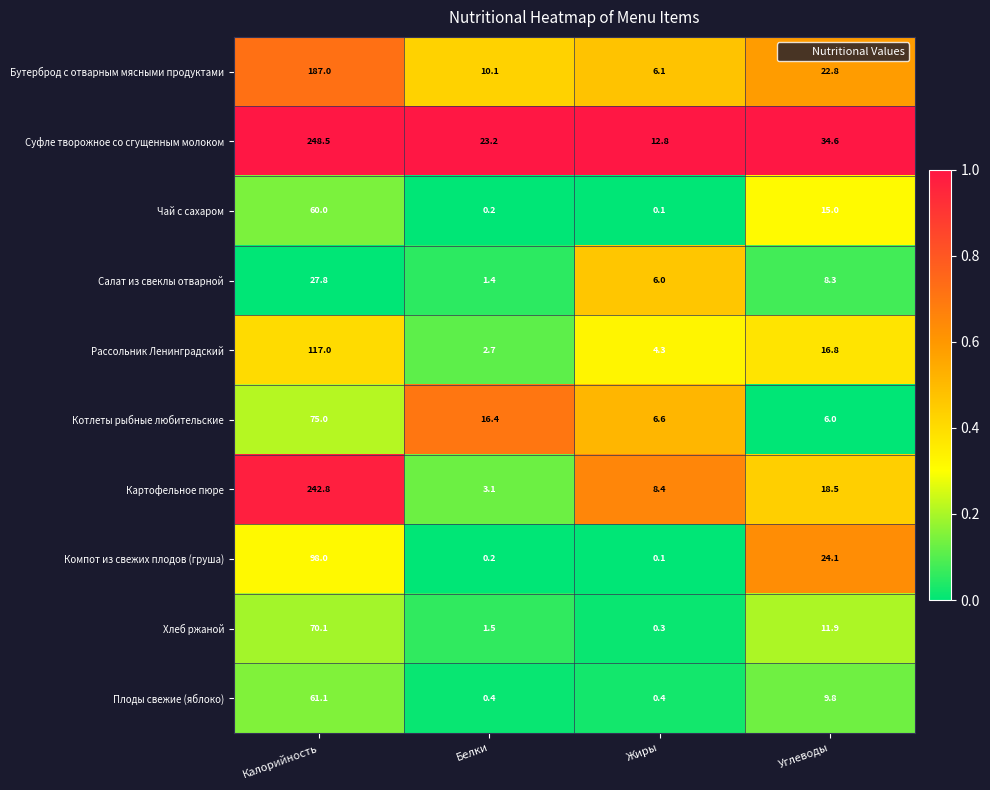

What is the total value across all series at Жиры?

45.1